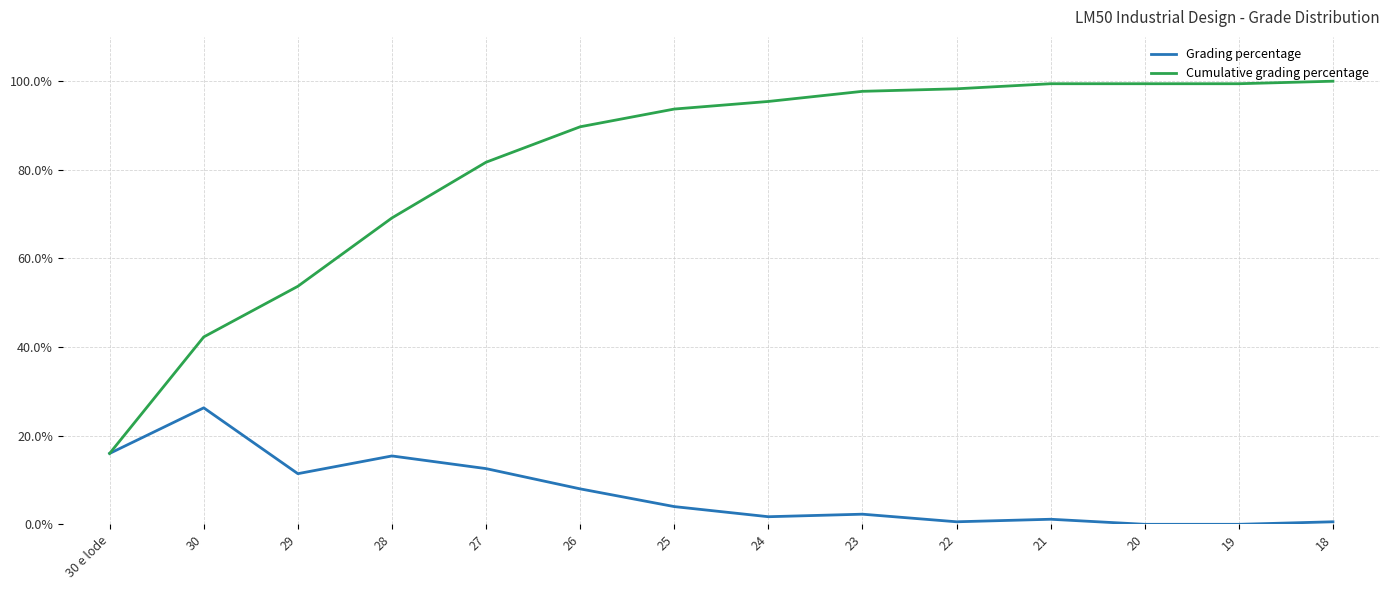

At which label does Cumulative grading percentage reach its peak?

18